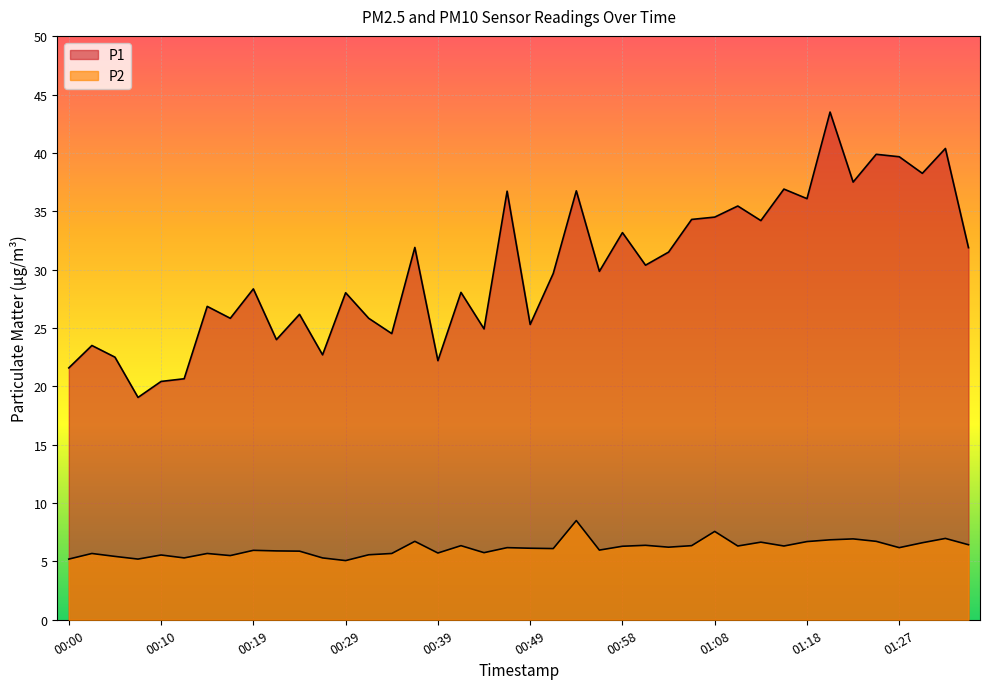

Reading left to right, extract all data points from this chart.

P1: 00:00=21.6	00:02=23.5	00:05=22.5	00:07=19.1	00:10=20.4	00:12=20.6	00:15=26.9	00:17=25.8	00:19=28.4	00:22=24.0	00:24=26.2	00:27=22.7	00:29=28.0	00:32=25.8	00:34=24.5	00:36=31.9	00:39=22.2	00:41=28.1	00:44=24.9	00:46=36.7	00:49=25.3	00:51=29.7	00:53=36.8	00:56=29.9	00:58=33.2	01:01=30.4	01:03=31.5	01:06=34.3	01:08=34.5	01:10=35.5	01:13=34.2	01:15=36.9	01:18=36.1	01:20=43.5	01:23=37.5	01:25=39.9	01:27=39.7	01:30=38.2	01:32=40.4	01:35=31.9
P2: 00:00=5.2	00:02=5.7	00:05=5.4	00:07=5.2	00:10=5.5	00:12=5.3	00:15=5.7	00:17=5.5	00:19=6.0	00:22=5.9	00:24=5.9	00:27=5.3	00:29=5.1	00:32=5.6	00:34=5.7	00:36=6.7	00:39=5.7	00:41=6.3	00:44=5.8	00:46=6.2	00:49=6.1	00:51=6.1	00:53=8.5	00:56=6.0	00:58=6.3	01:01=6.4	01:03=6.2	01:06=6.3	01:08=7.6	01:10=6.3	01:13=6.7	01:15=6.3	01:18=6.7	01:20=6.8	01:23=6.9	01:25=6.7	01:27=6.2	01:30=6.6	01:32=7.0	01:35=6.4